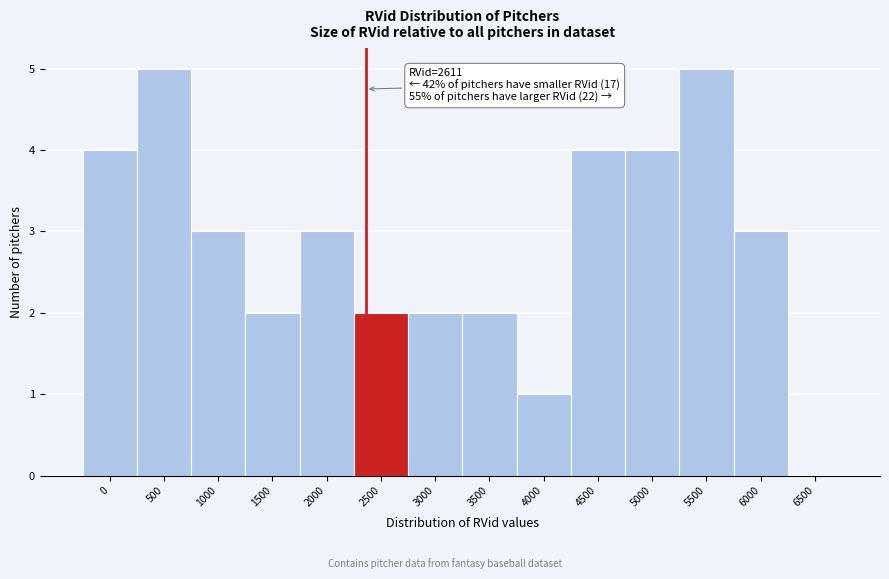

Reading right to left, list all the values displayed in this chart.

6500=0	6000=3	5500=5	5000=4	4500=4	4000=1	3500=2	3000=2	2500=2	2000=3	1500=2	1000=3	500=5	0=4